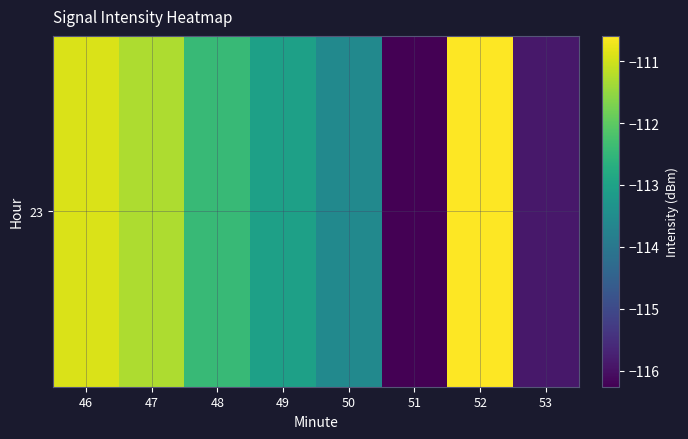

Which label corresponds to the largest value in the chart?

52